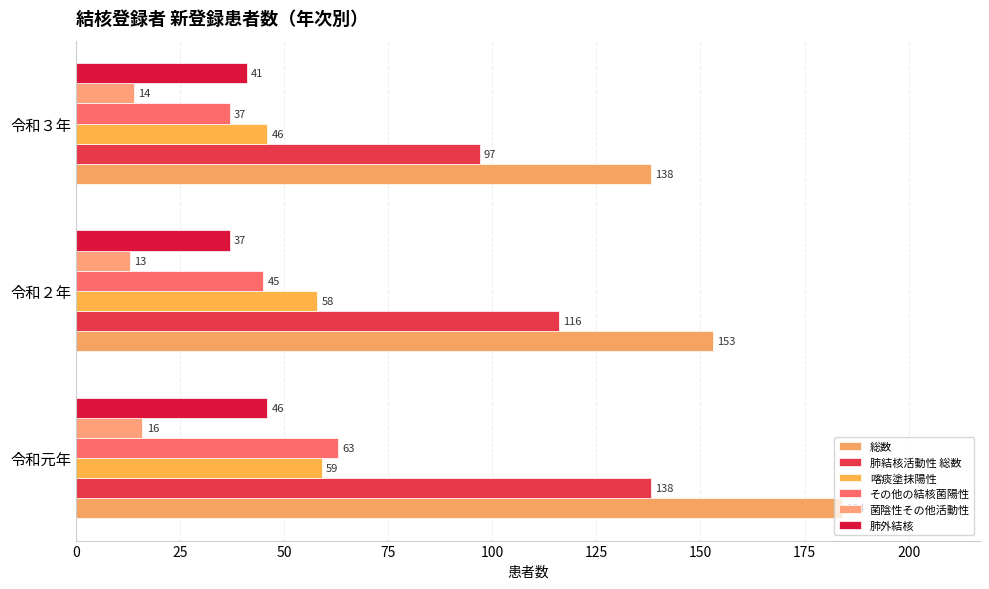

Reading left to right, list all the values displayed in this chart.

総数: 184	153	138
肺結核活動性 総数: 138	116	97
喀痰塗抹陽性: 59	58	46
その他の結核菌陽性: 63	45	37
菌陰性その他活動性: 16	13	14
肺外結核: 46	37	41